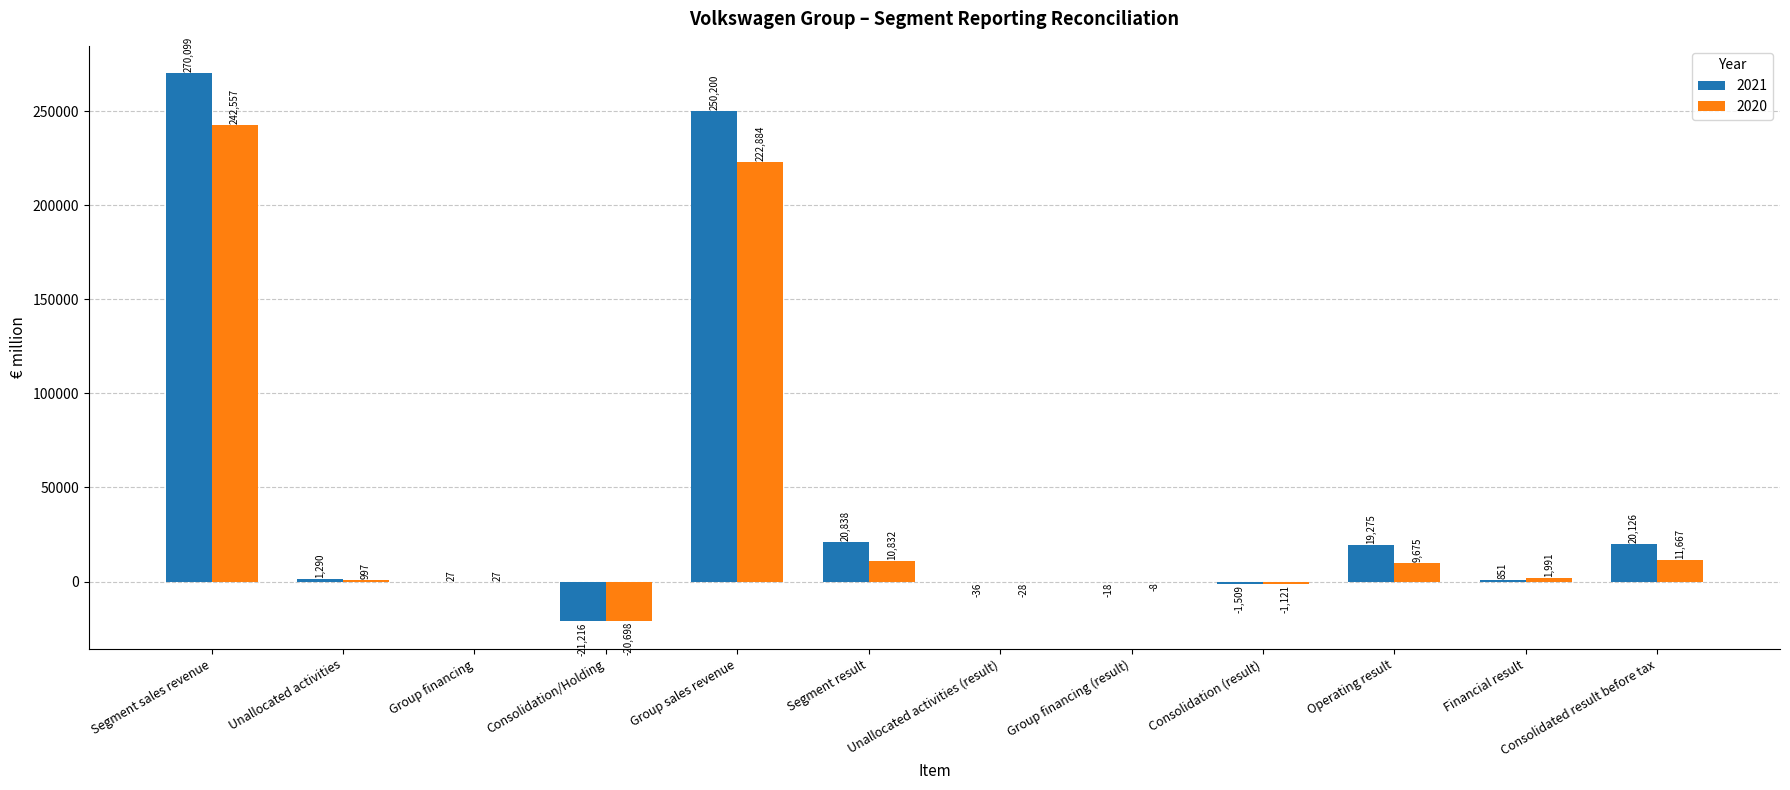

At which label is 2020 closest to 110929?

Consolidated result before tax